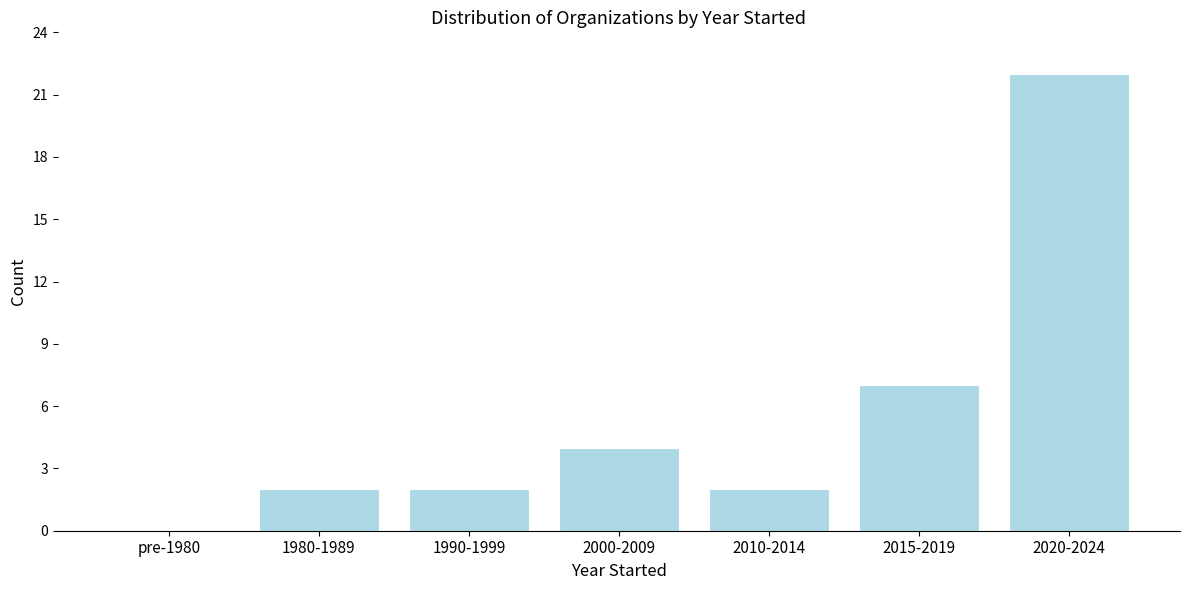

Reading left to right, list all the values displayed in this chart.

pre-1980=0	1980-1989=2	1990-1999=2	2000-2009=4	2010-2014=2	2015-2019=7	2020-2024=22